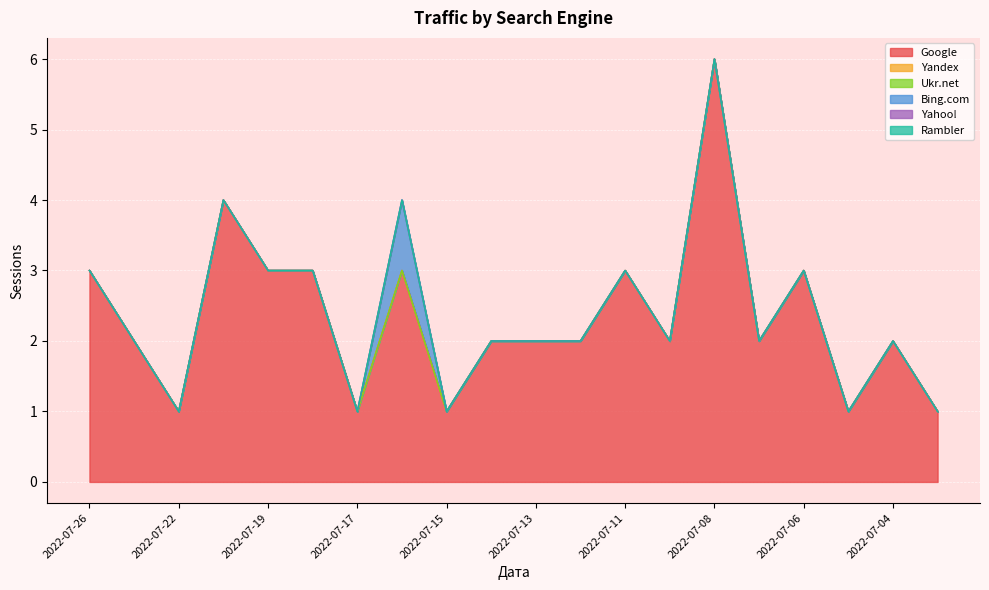

Which has a higher value, 2022-07-26 or 2022-07-04?

2022-07-26